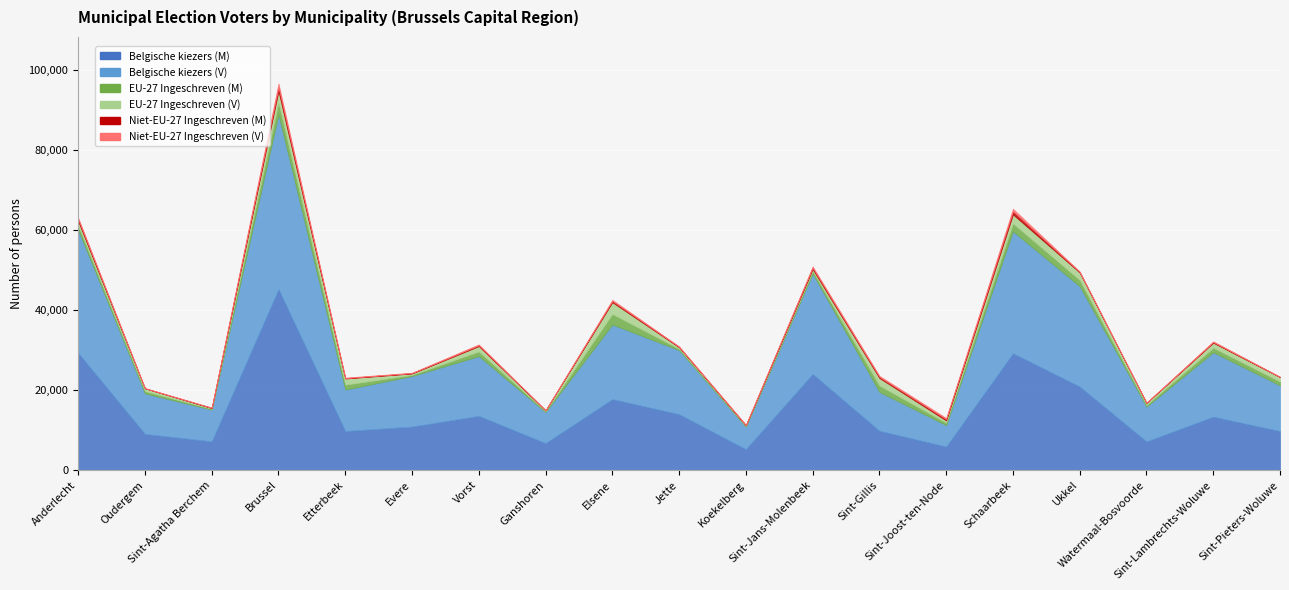

Between Sint-Pieters-Woluwe and Sint-Gillis, which is larger?

Sint-Gillis